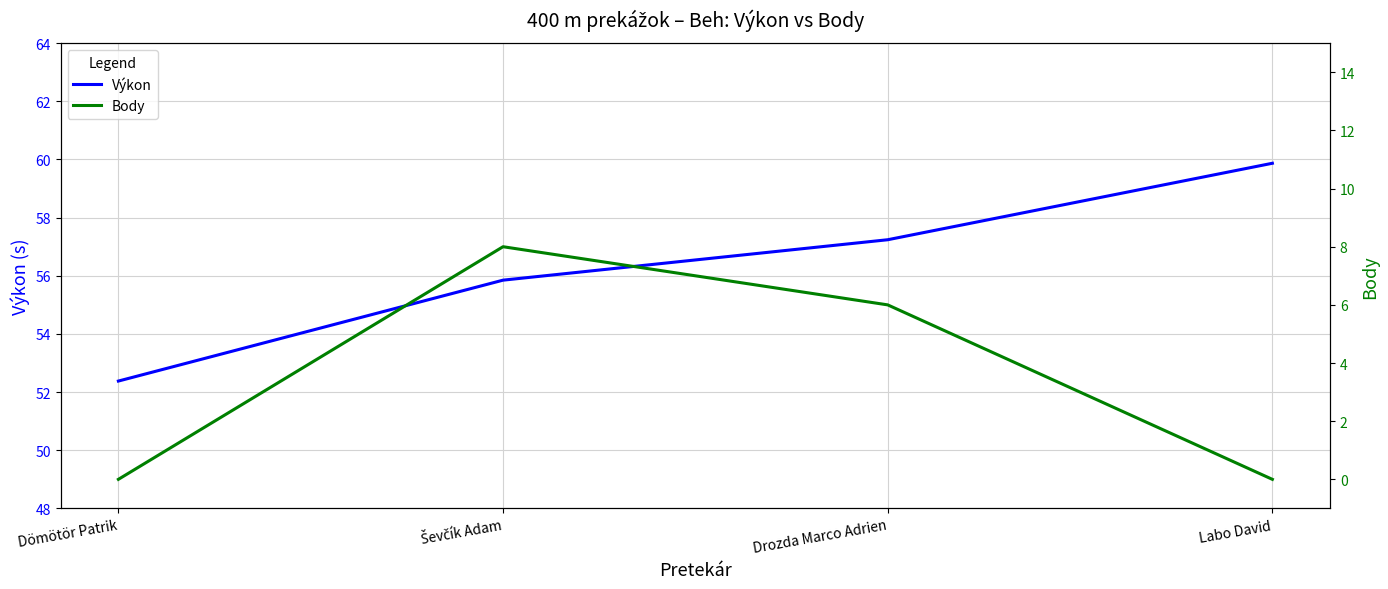

How many series are shown in this chart?

2